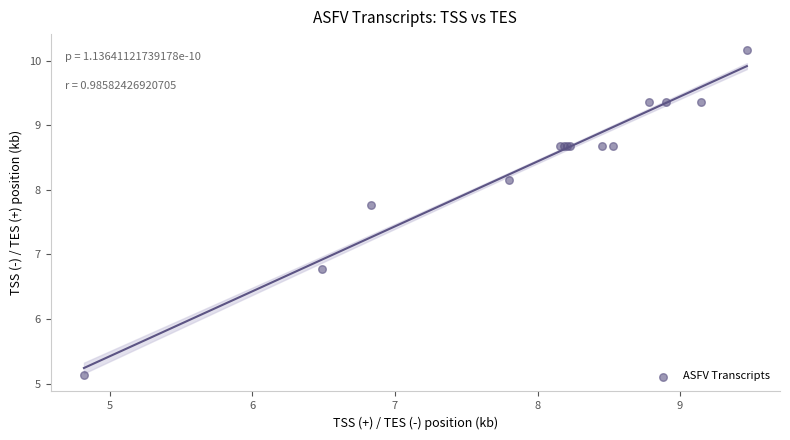

What Y value in the scatter plot is closest to 7?

6.8